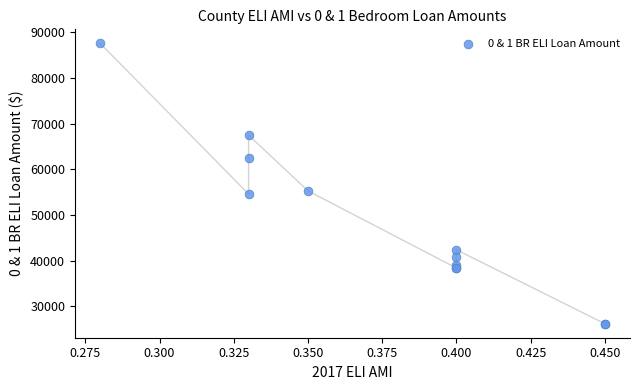

What Y value in the scatter plot is closest to 56900?

55300